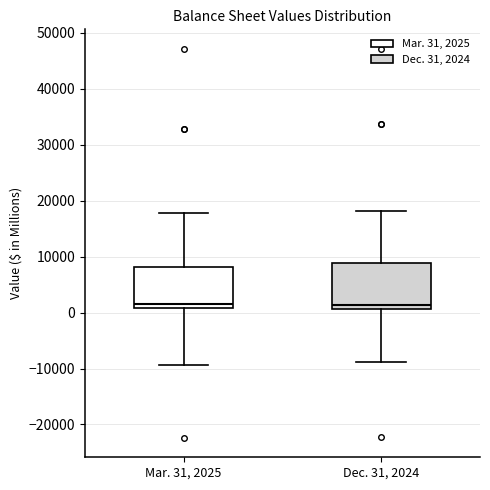

Where does the upper whisker of the box for Mar. 31, 2025 end on the y-axis? The values are not printed on the chart, so give them approximately, as read against the axis.

18000